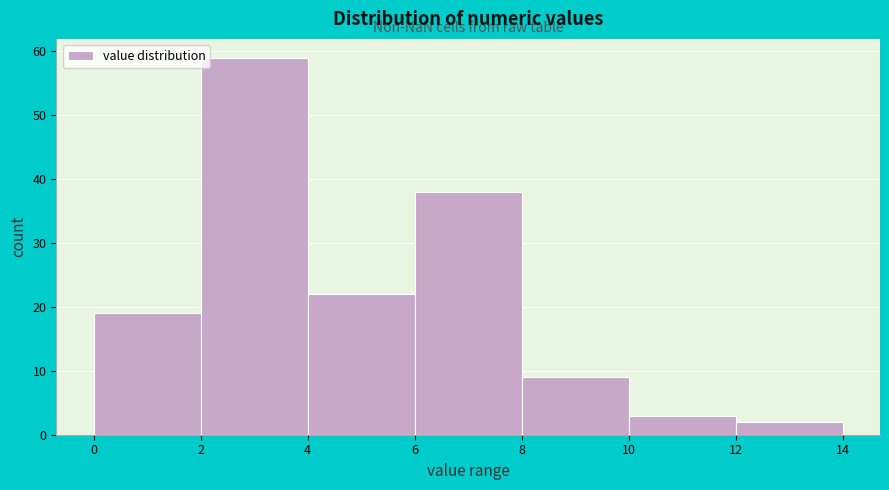

Reading left to right, list every bar in this chart as the range it spans on the x-axis followed by its height. The values are not printed on the chart, so give them approximately, as read against the axis.

0 to 2: 19
2 to 4: 59
4 to 6: 22
6 to 8: 38
8 to 10: 9
10 to 12: 3
12 to 14: 2